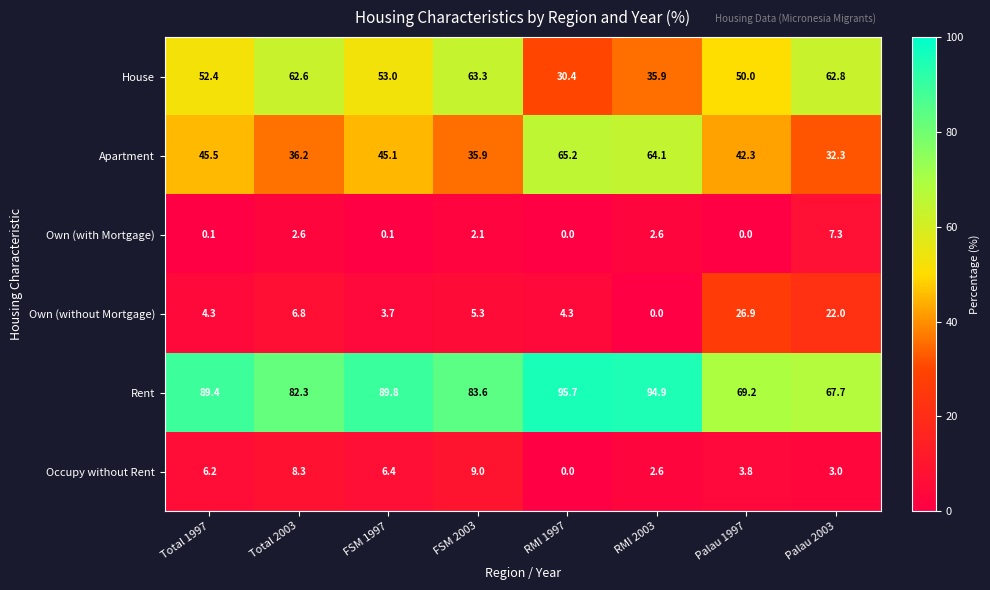

What is the difference between the maximum and minimum values in the House series?

32.9